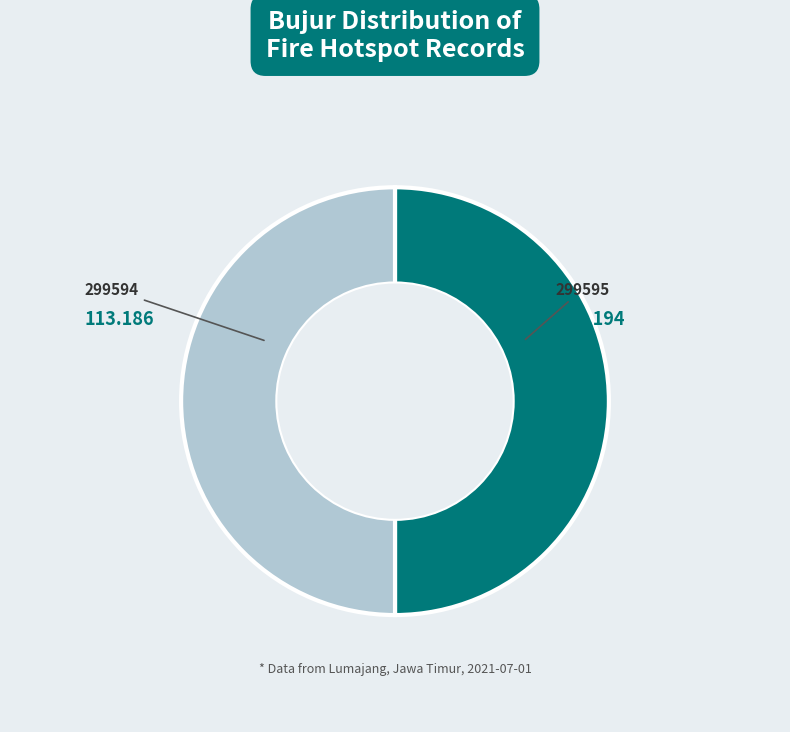

How many segments does this pie chart have?

2